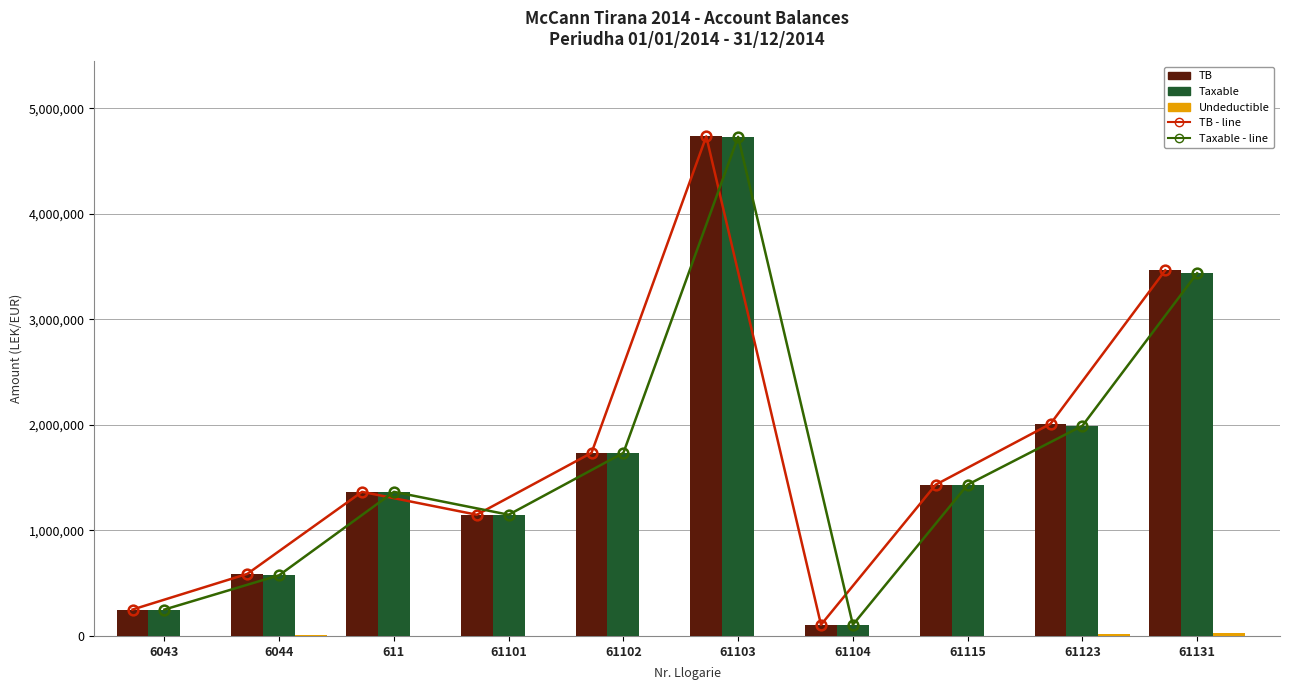

True or false: TB has a value of 59712.8 at 61104.

False